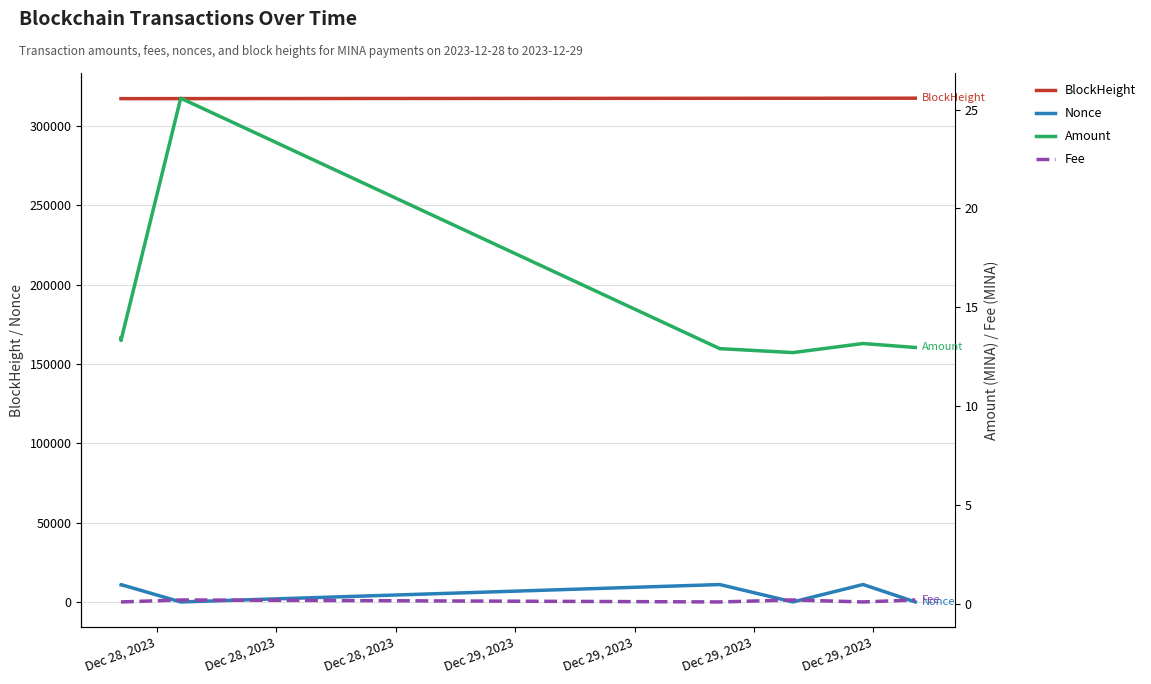

True or false: Nonce and BlockHeight intersect in this chart.

False